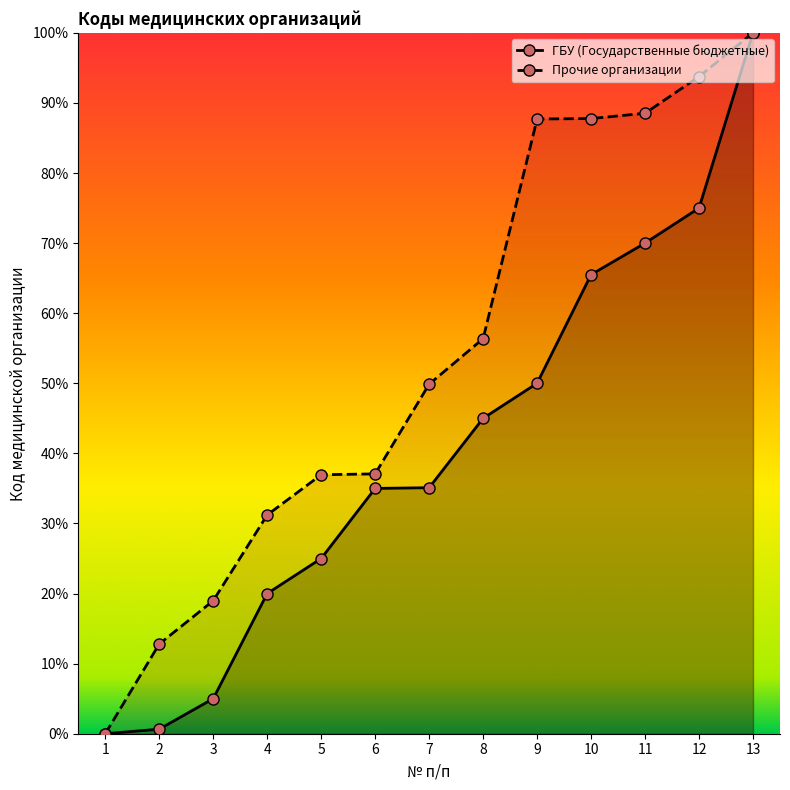

The value of Прочие организации at 9 is 121.9. True or false?

False